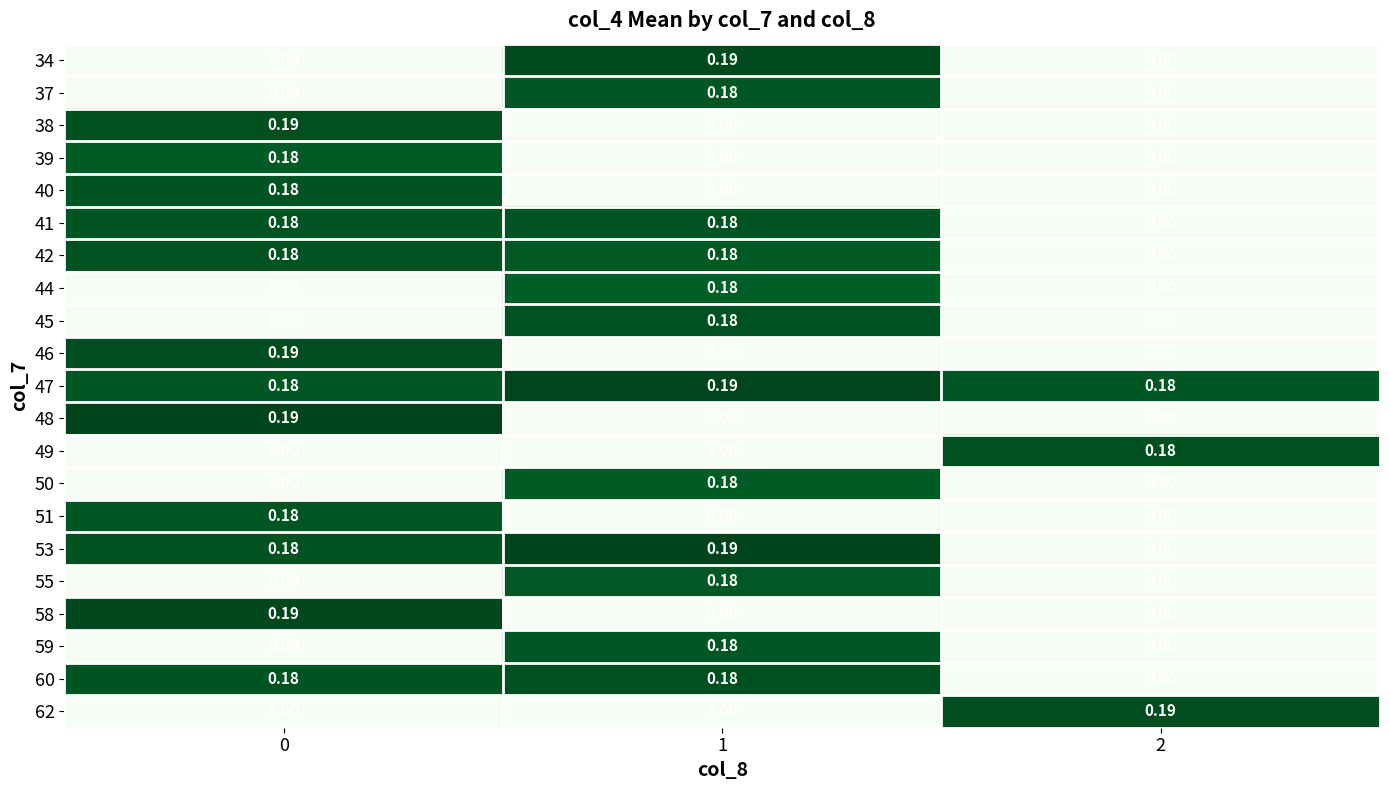

Is the value of 46 at 2 greater than the value of 42 at 1?

No